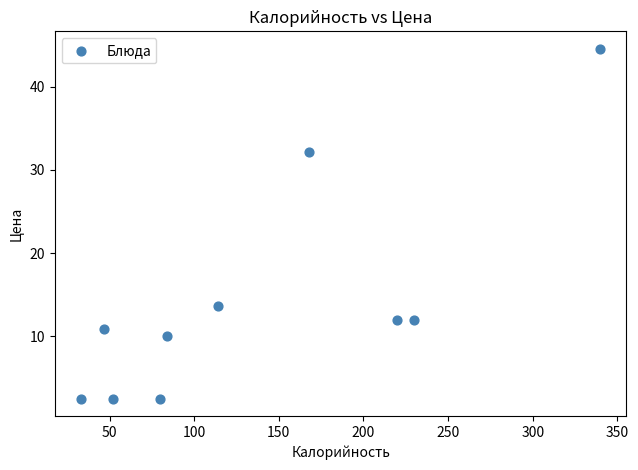

What is the range of X values (max minus min)?

307.0